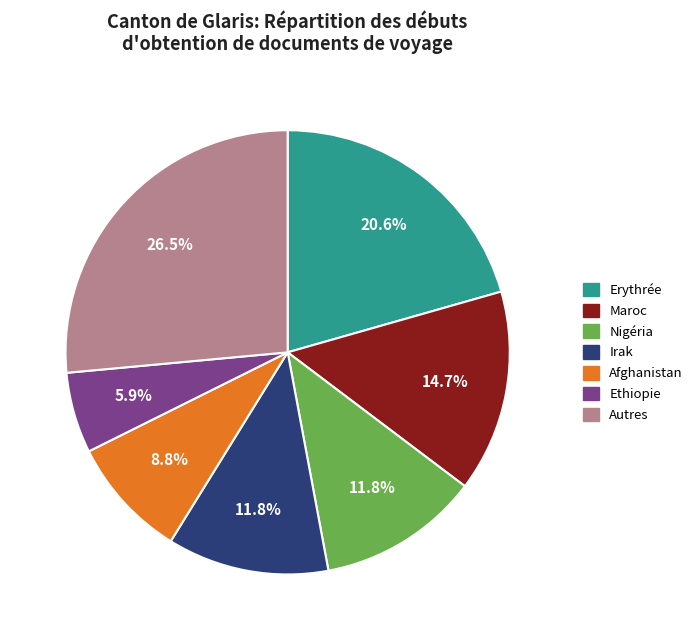

What is the smallest slice in the pie chart?

Ethiopie